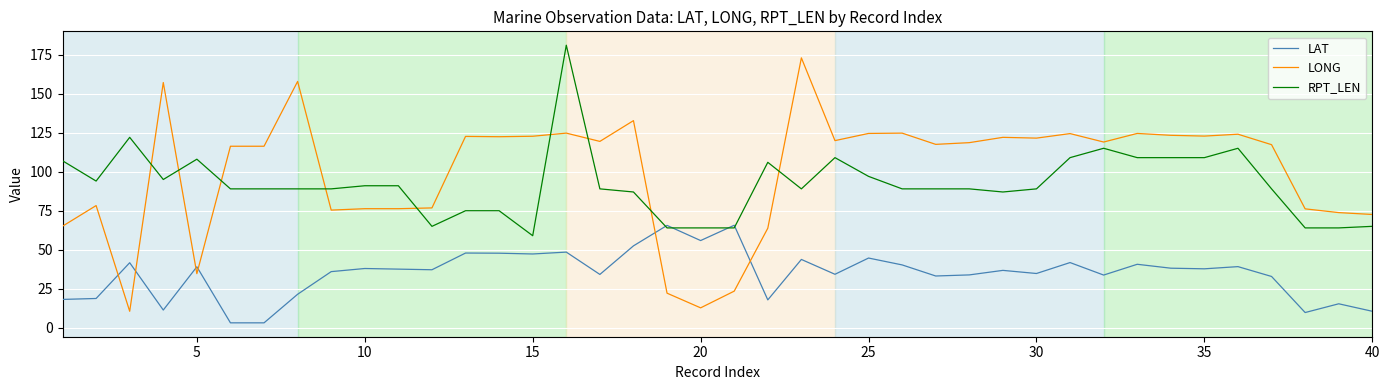

How many series are shown in this chart?

3